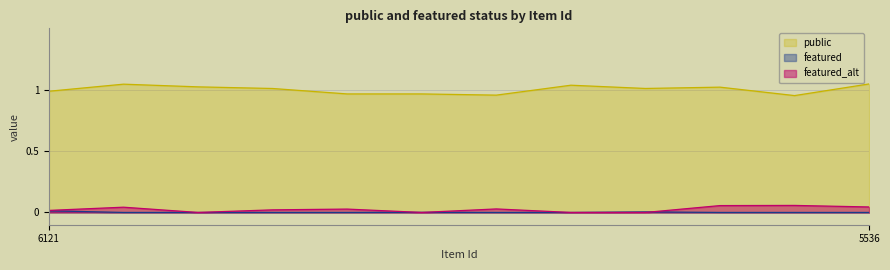

What is the minimum value for public?

1